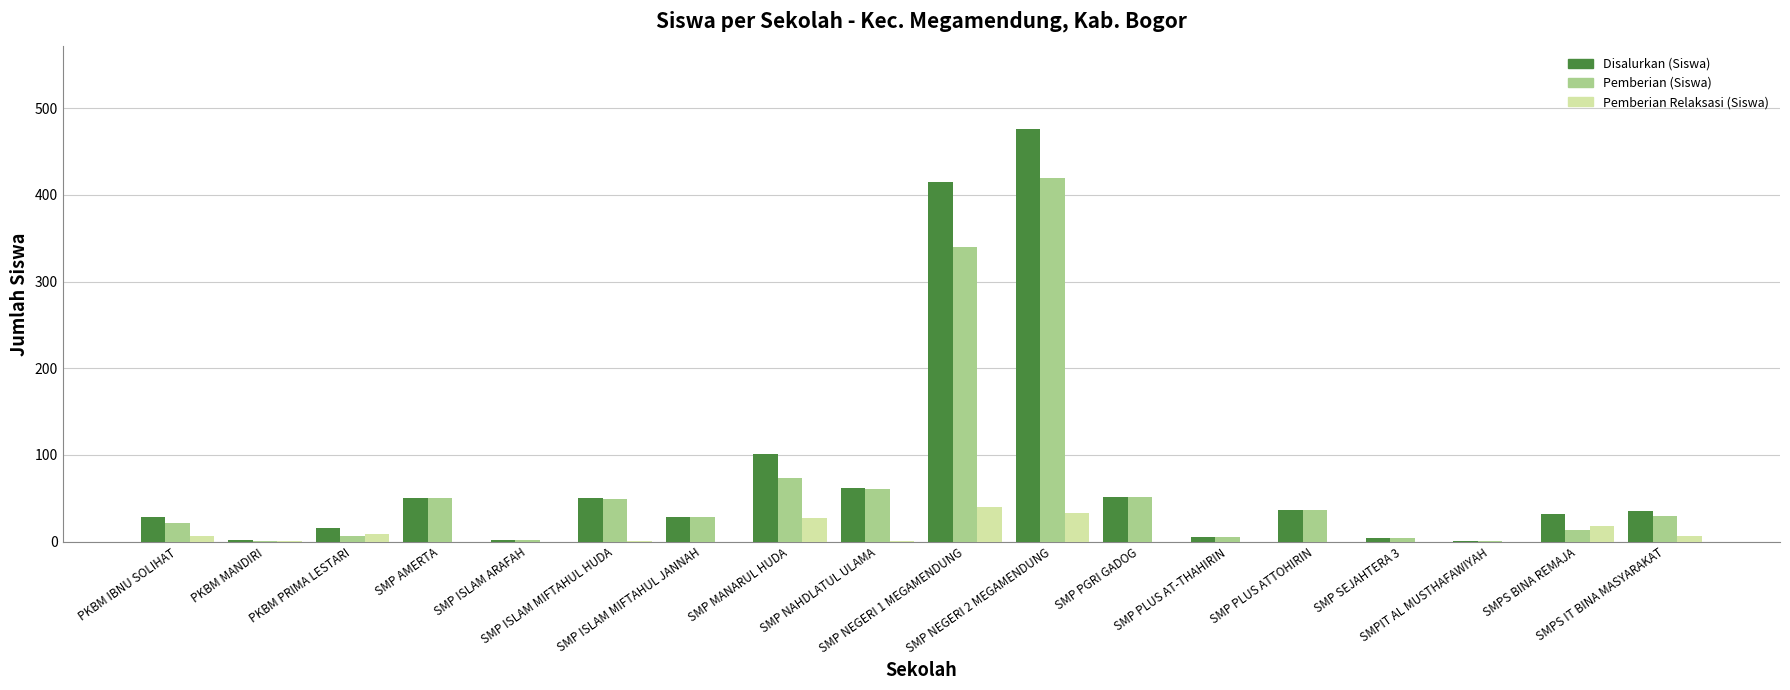

What is the highest value of the Pemberian Relaksasi (Siswa) series?

40